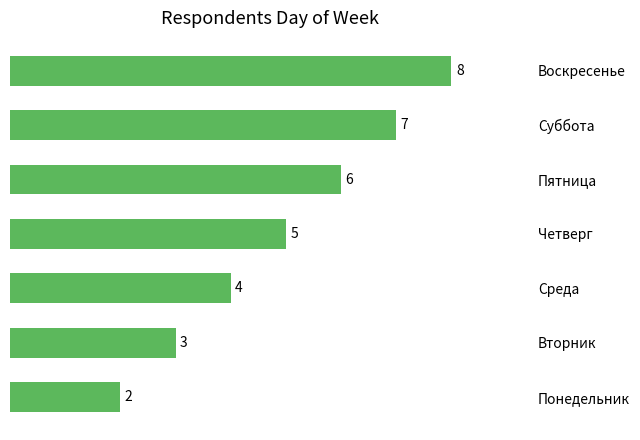

What is the difference between the second highest and minimum values?

5